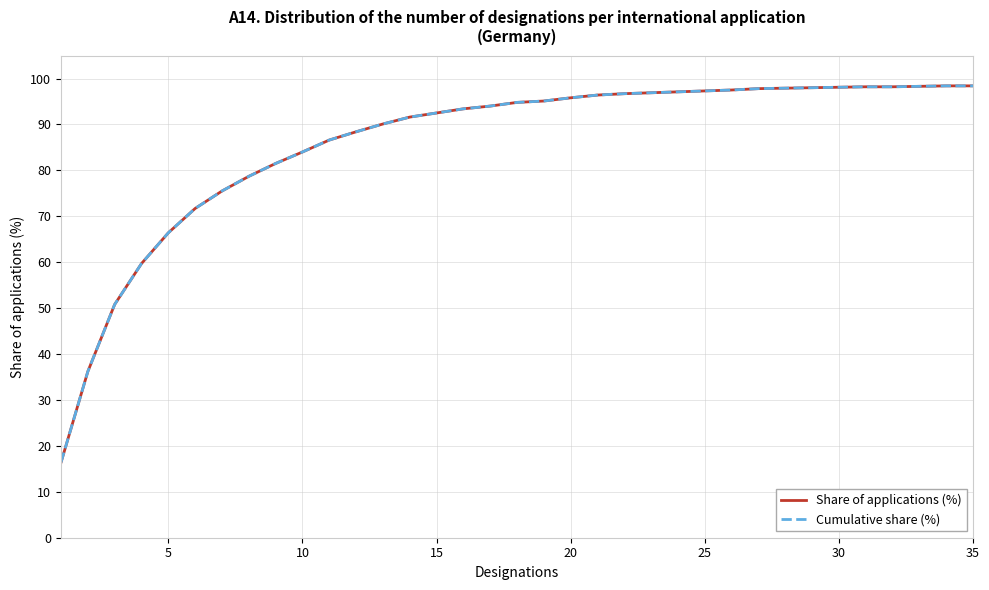

Reading left to right, transcribe all the data shown in this chart.

Share of applications (%): 16.4	36.2	50.8	59.7	66.4	71.7	75.5	78.7	81.5	84.0	86.6	88.4	90.1	91.6	92.5	93.4	94.0	94.8	95.1	95.8	96.4	96.7	96.9	97.1	97.3	97.5	97.8	97.9	98.0	98.1	98.2	98.2	98.3	98.4	98.4
Cumulative share (%): 16.4	36.2	50.8	59.7	66.4	71.7	75.5	78.7	81.5	84.0	86.6	88.4	90.1	91.6	92.5	93.4	94.0	94.8	95.1	95.8	96.4	96.7	96.9	97.1	97.3	97.5	97.8	97.9	98.0	98.1	98.2	98.2	98.3	98.4	98.4